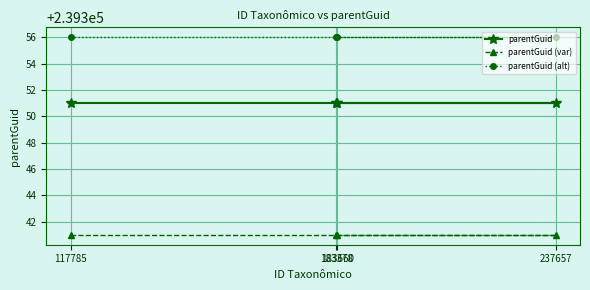

What is the approximate value of parentGuid (var) at 183378?

239341